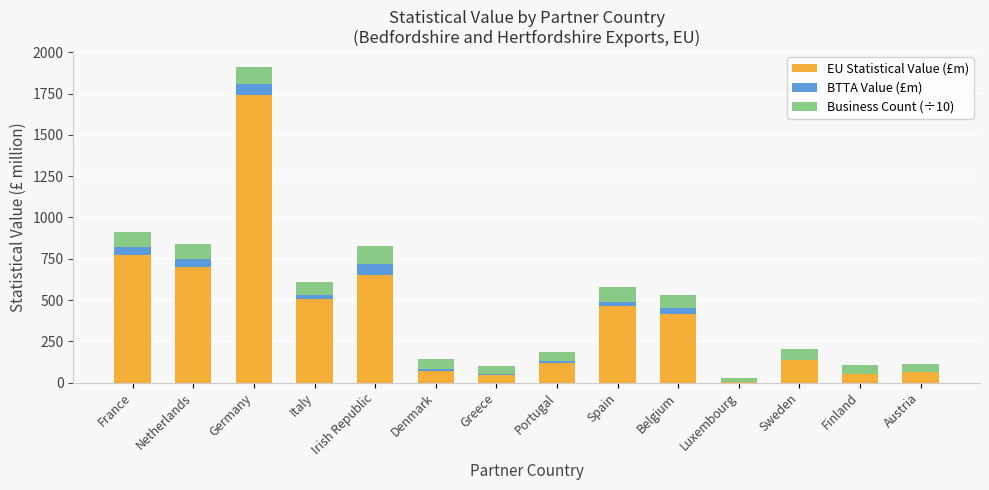

What is the sum of all EU Statistical Value (£m) values?

5749.0